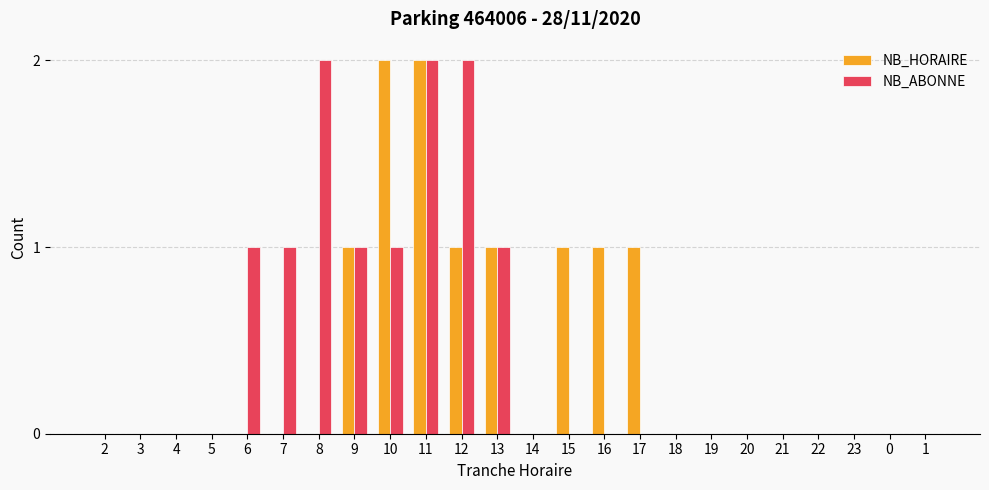

At which category is the sum across all series the highest?

11